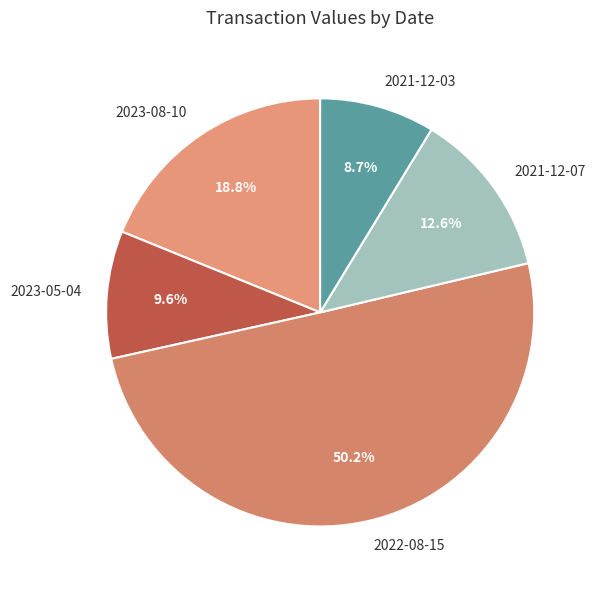

To the nearest percent, what percentage of the pie is 2021-12-03?

9%